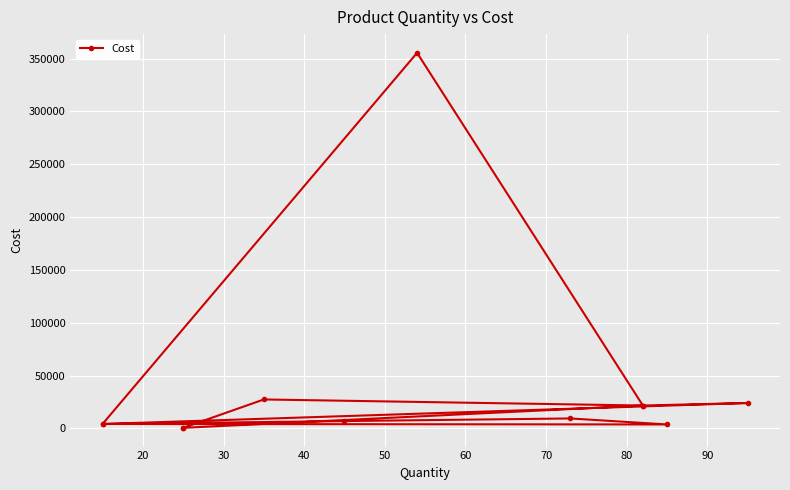

What is the difference between the maximum and second lowest values?

354803